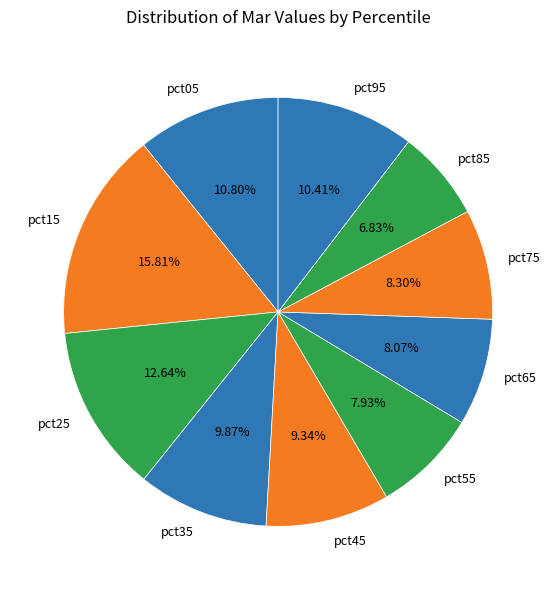

True or false: pct15 accounts for 30% of the total.

False